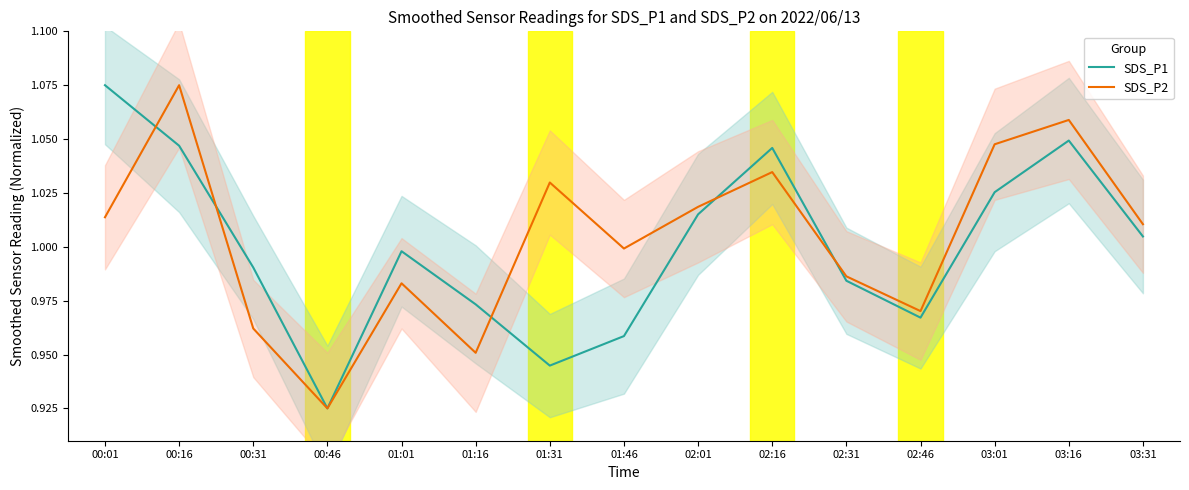

Which series has the largest range (max minus min)?

SDS_P1